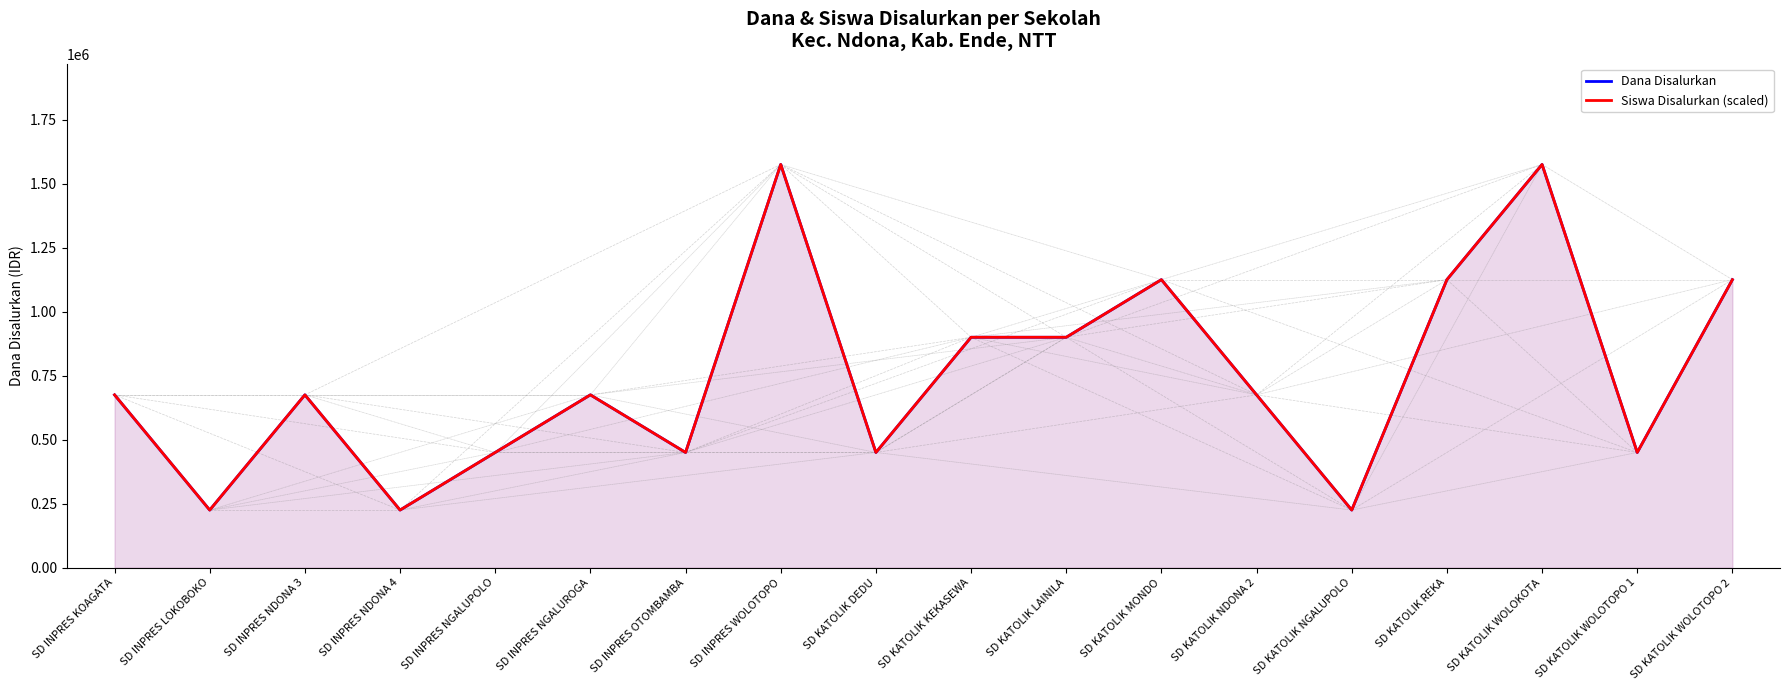

True or false: Dana Disalurkan and Siswa Disalurkan (scaled) intersect in this chart.

False